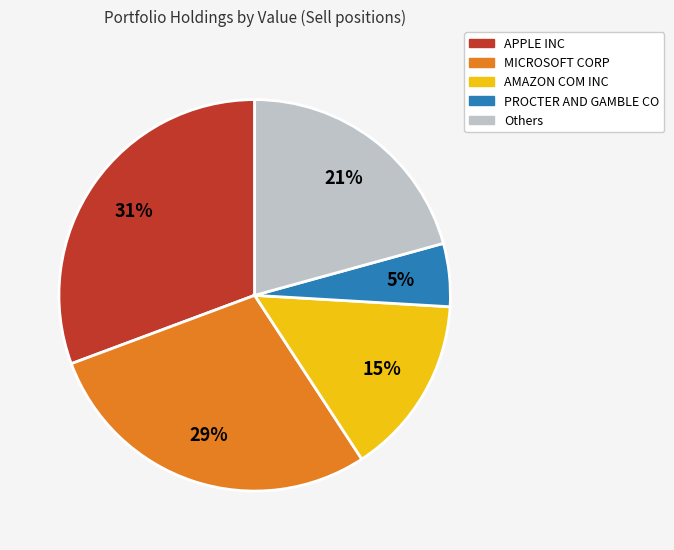

To the nearest percent, what is the average slice percentage?

20%